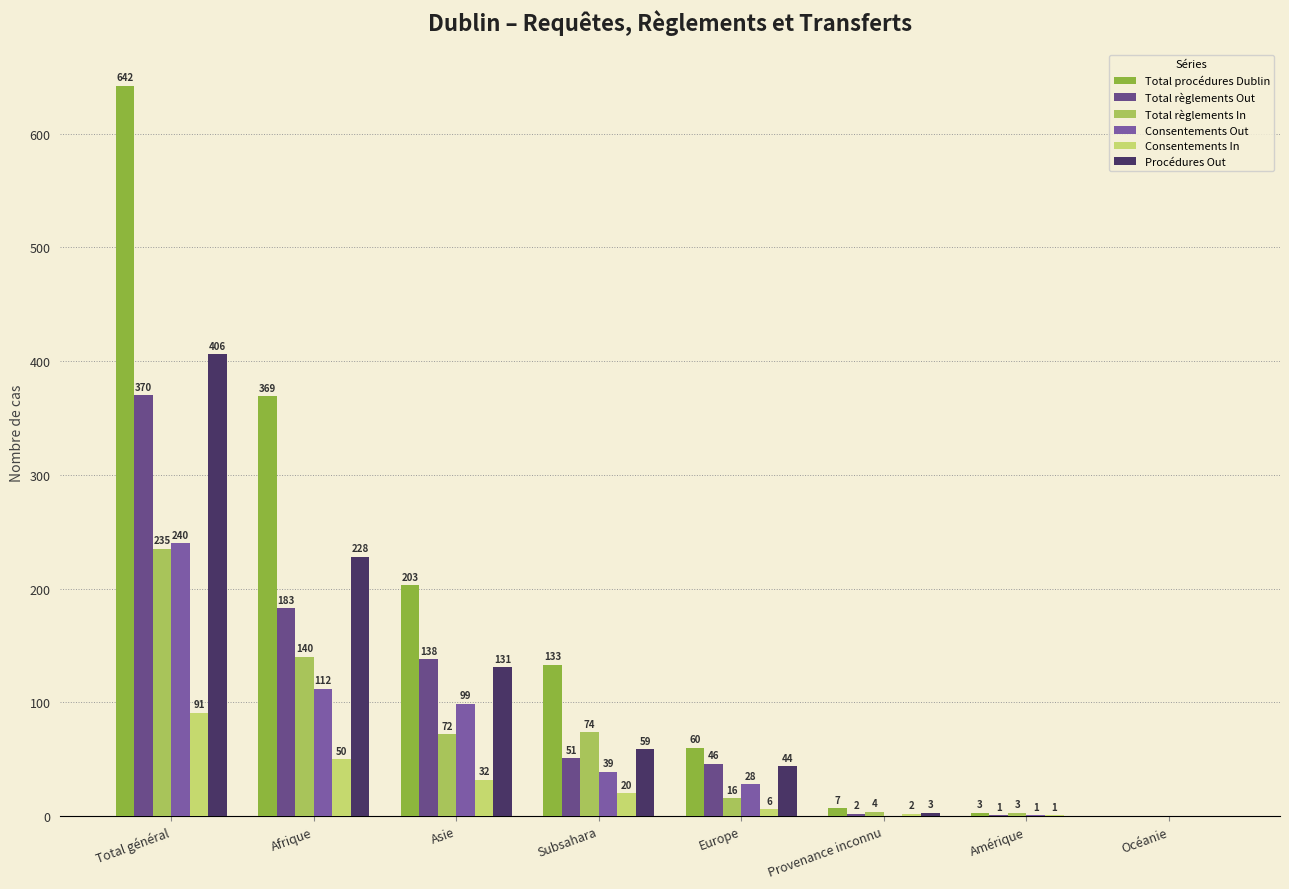

How many distinct data groups are displayed?

6